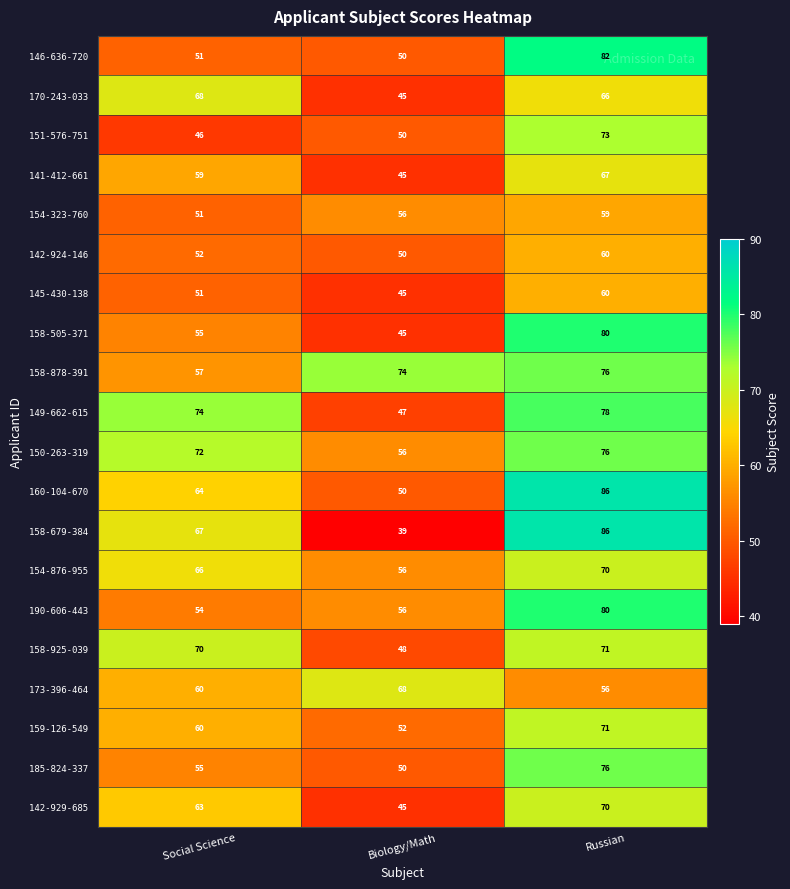

What is the greatest value displayed?

86